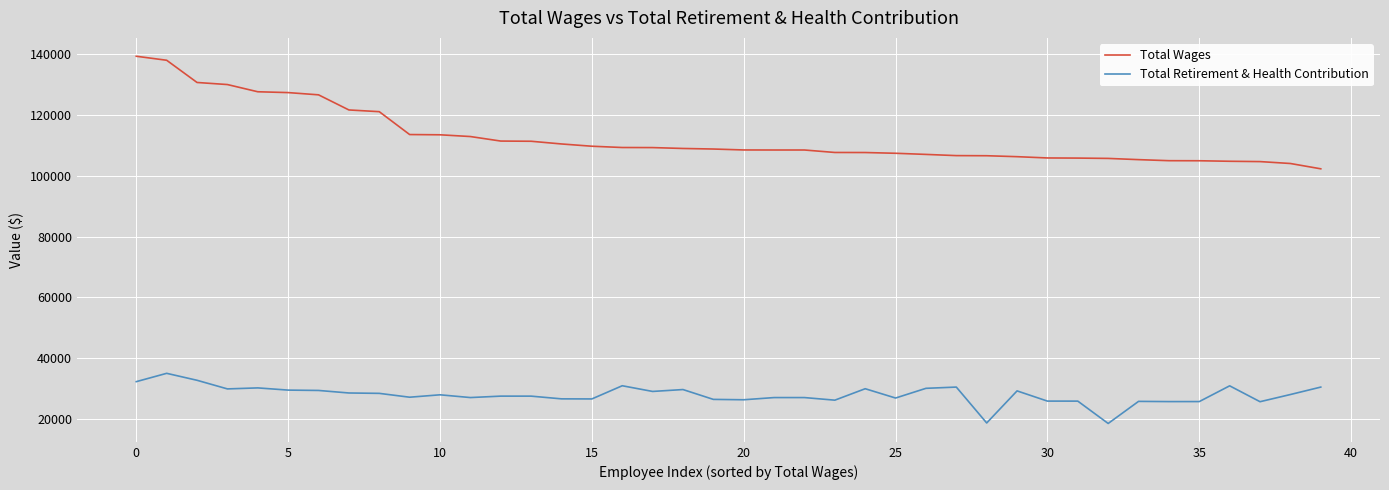

Which series has the largest range (max minus min)?

Total Wages